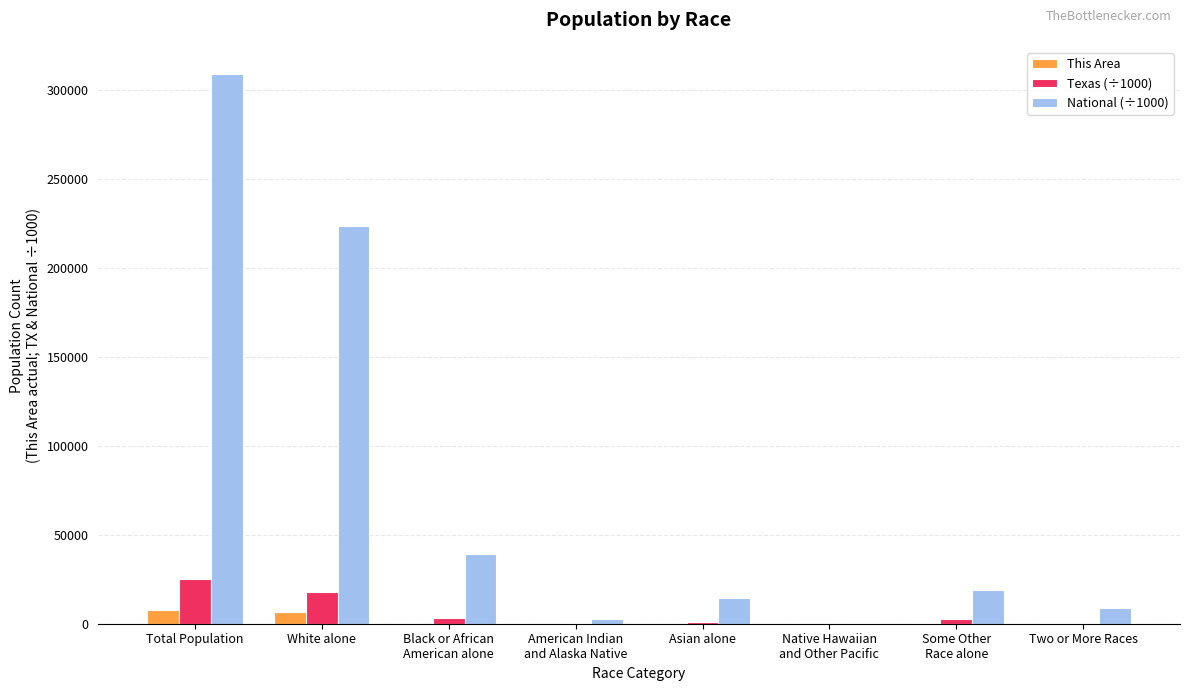

What is the difference between the Texas (÷1000) values at Some Other
Race alone and White alone?

15073.4